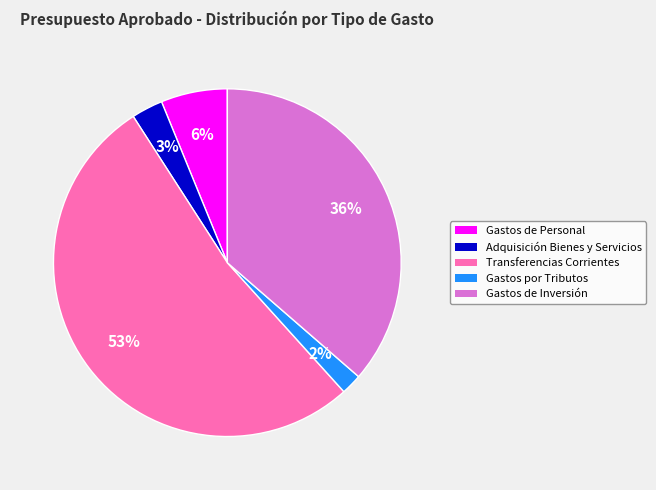

Is there a majority slice in this chart?

Yes